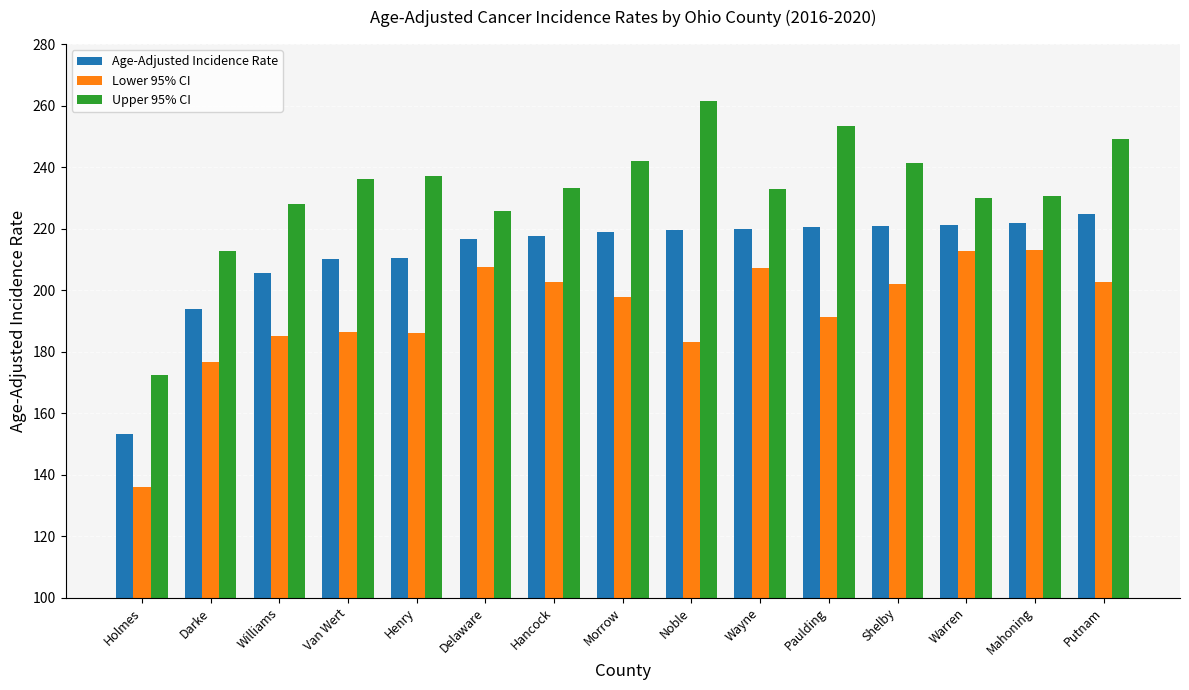

What is the label of the 9th bar from the right?

Hancock